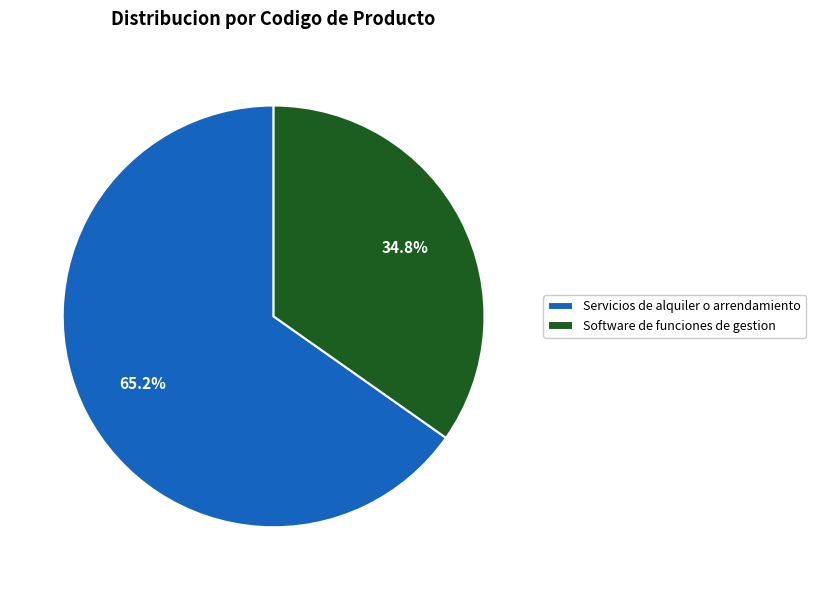

Approximately how many times larger is the value at Servicios de alquiler o arrendamiento compared to Software de funciones de gestion?

1.9